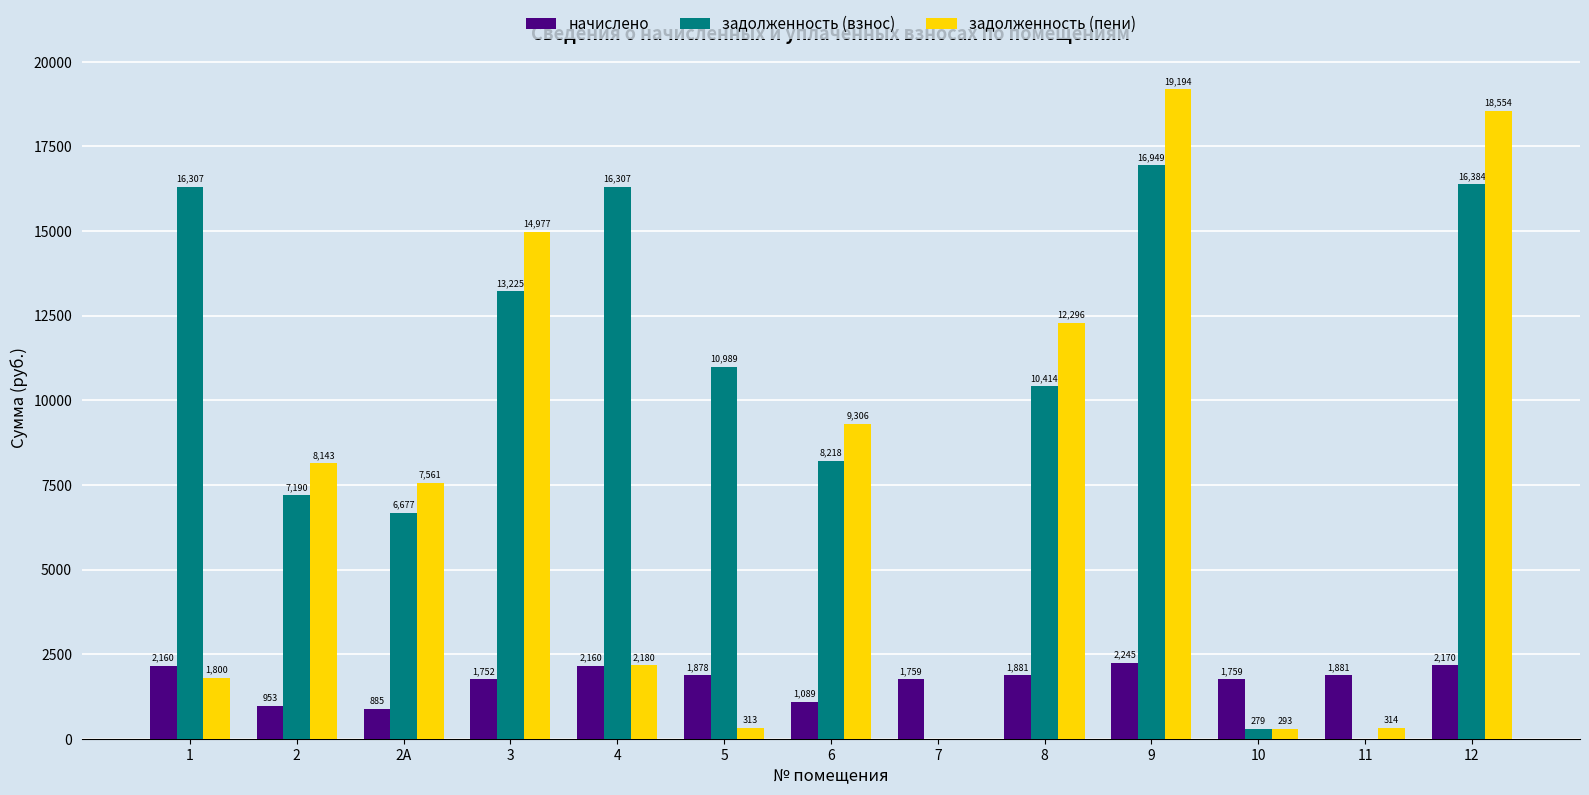

At which label does начислено first exceed 1877?

1